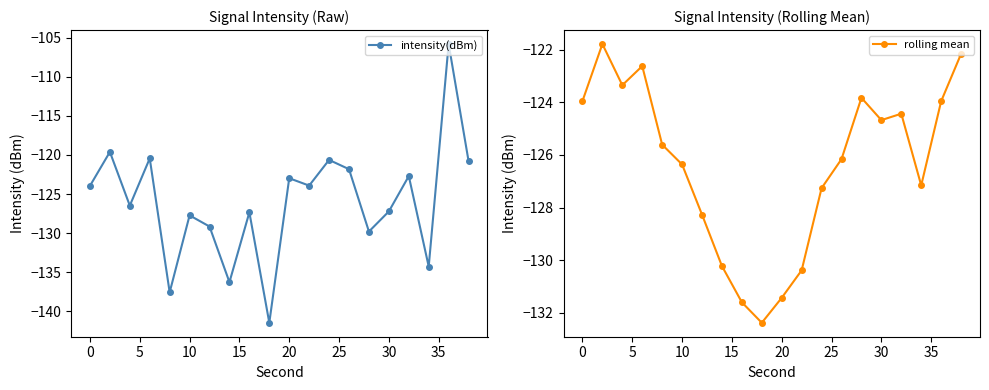

How many interior local valleys does the intensity(dBm) series have?

7